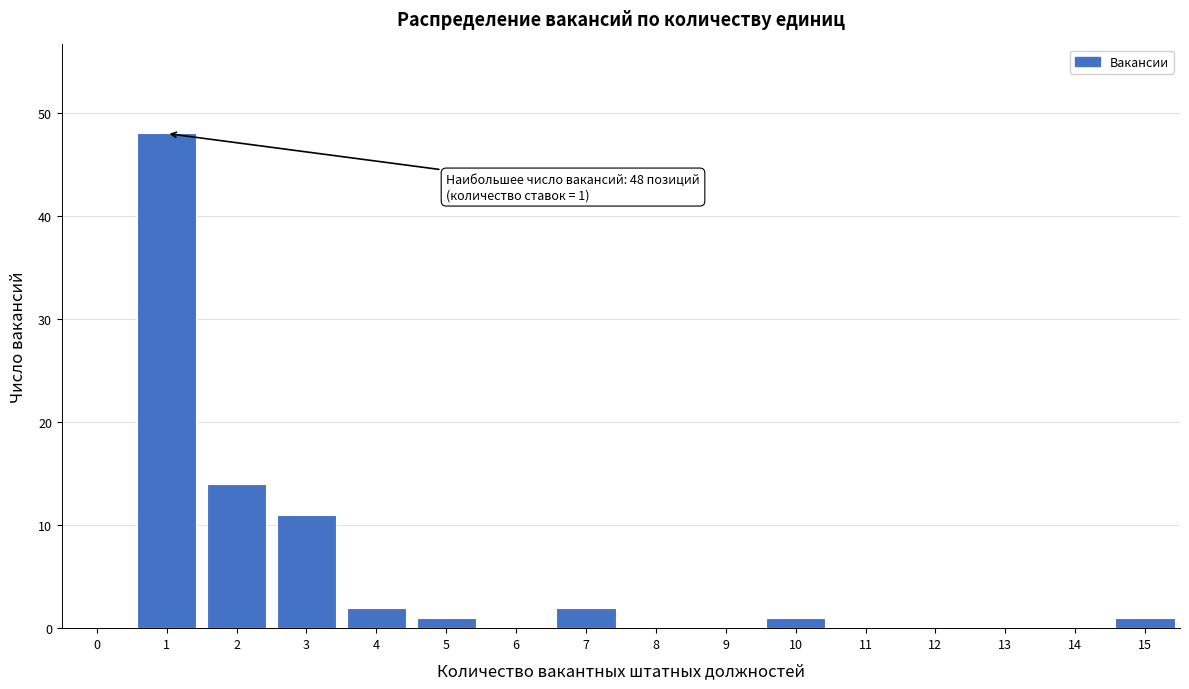

Reading left to right, list all the values displayed in this chart.

0=0	1=48	2=14	3=11	4=2	5=1	6=0	7=2	8=0	9=0	10=1	11=0	12=0	13=0	14=0	15=1